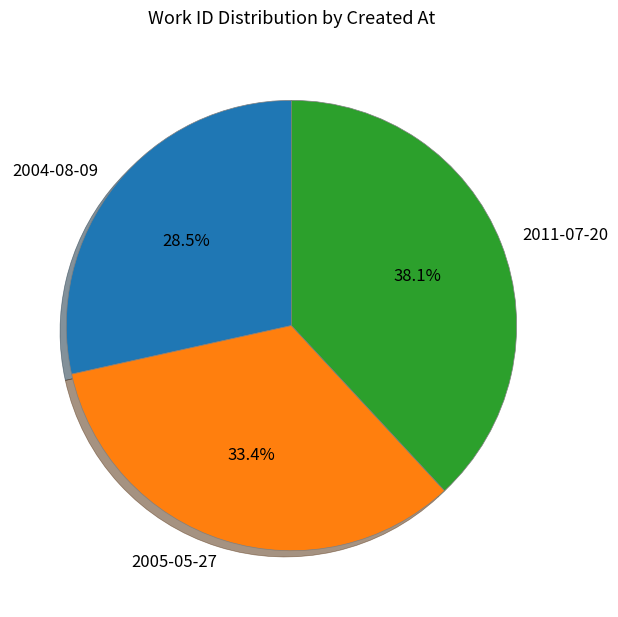

What is the total percentage of 2011-07-20 and 2005-05-27?

71.5%